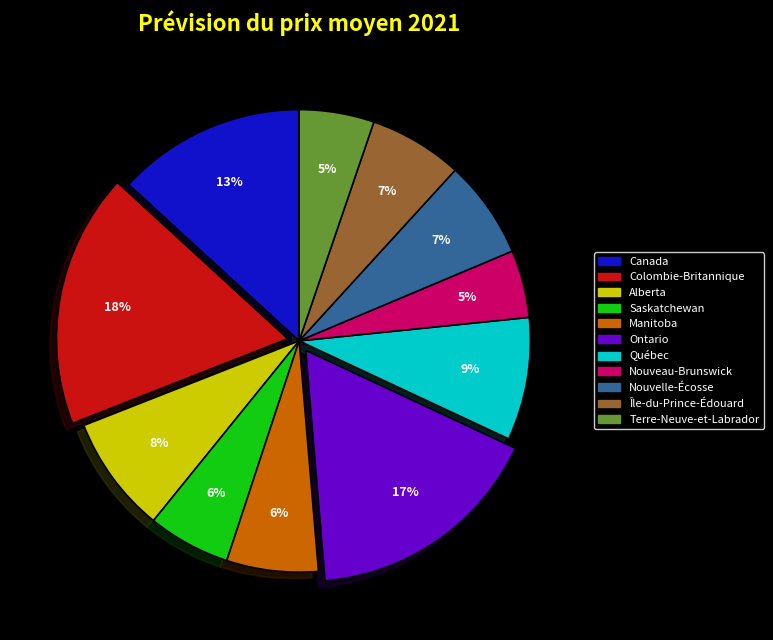

Approximately how many times larger is the value at Nouveau-Brunswick compared to Colombie-Britannique?

0.3